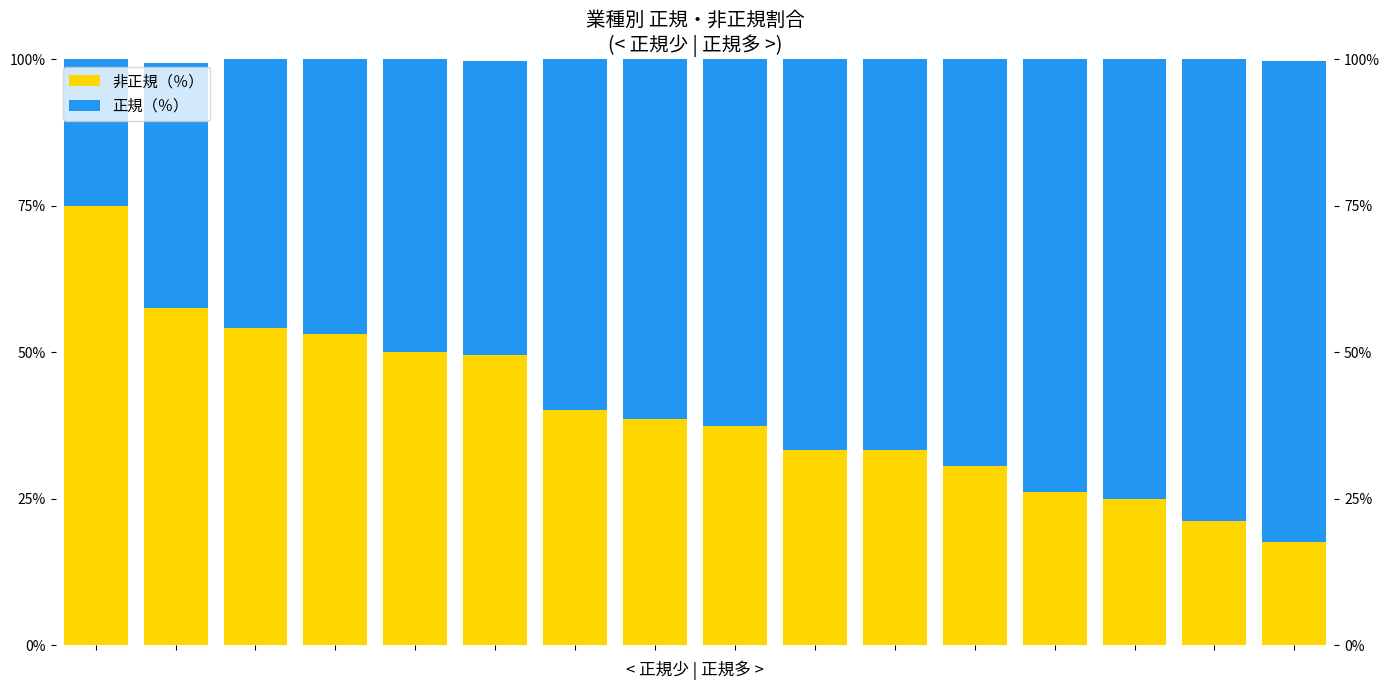

How many data points does each series have?

16